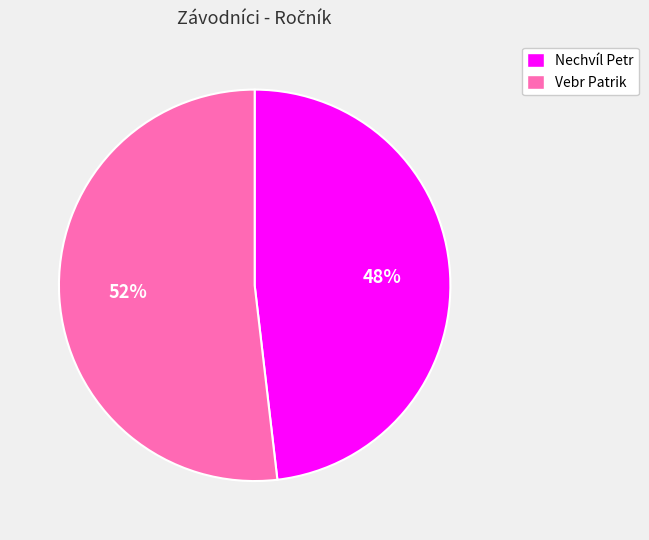

Is Vebr Patrik the majority of the pie?

Yes